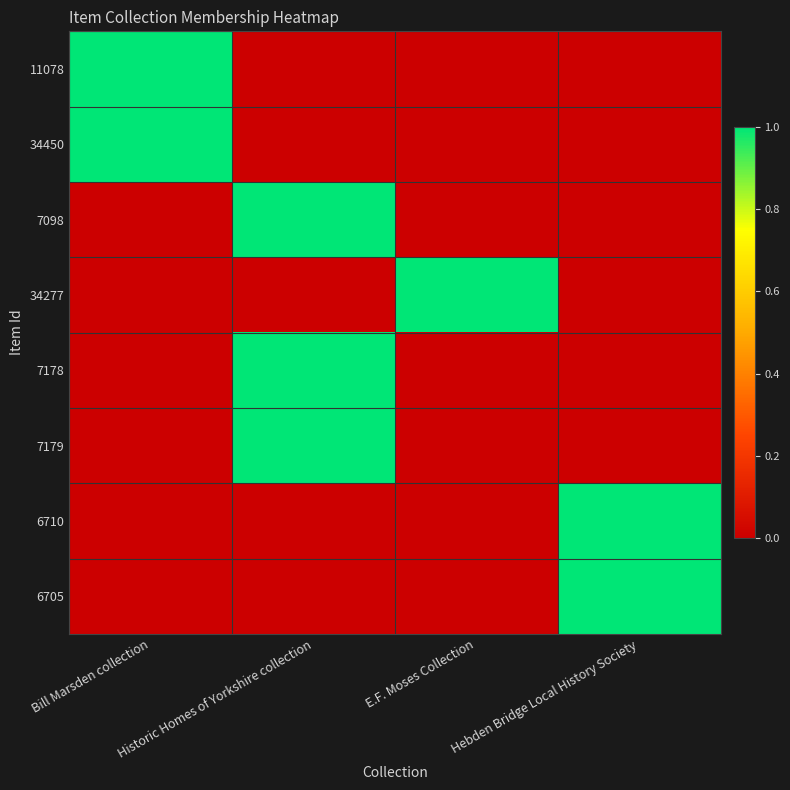

At which category is the sum across all series the highest?

Historic Homes of Yorkshire collection